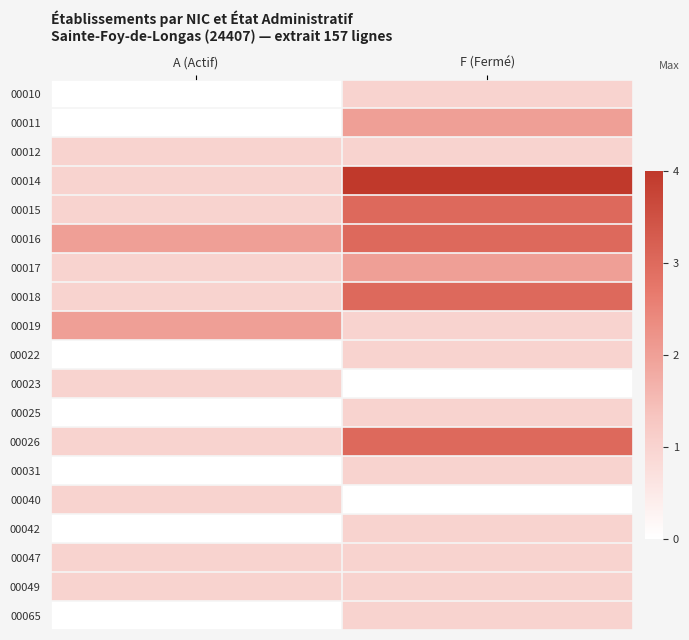

How many series are shown in this chart?

19